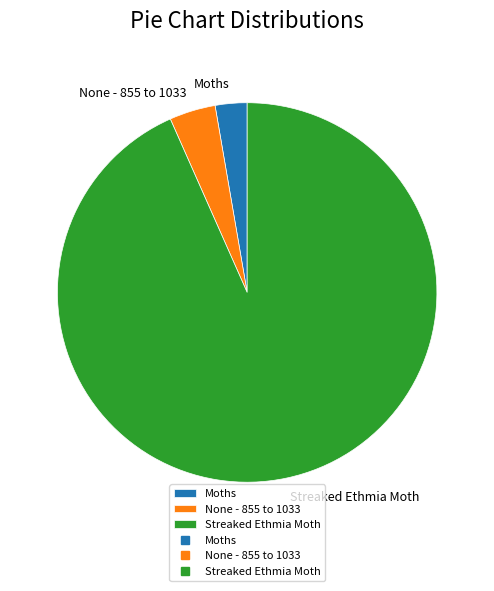

What is the largest slice in the pie chart?

Streaked Ethmia Moth